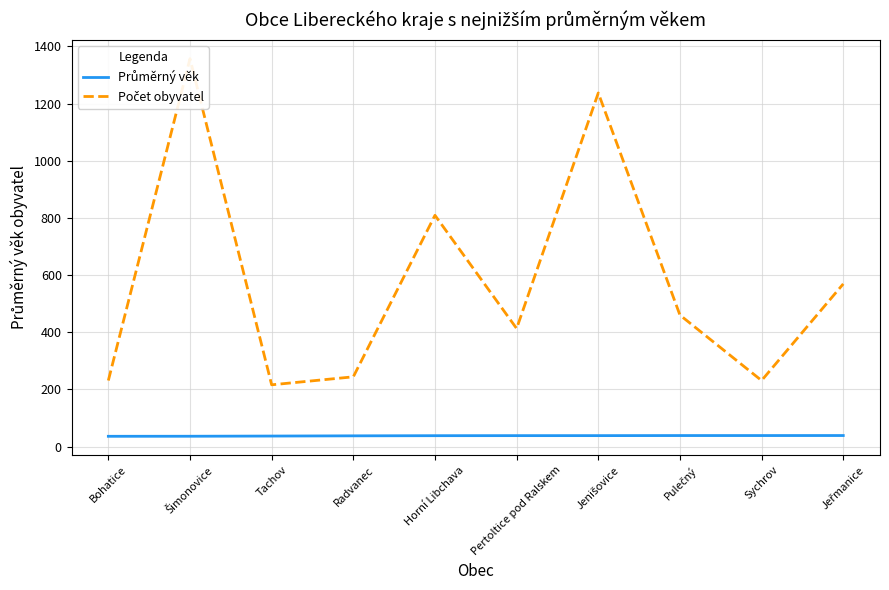

True or false: Počet obyvatel and Průměrný věk intersect in this chart.

False